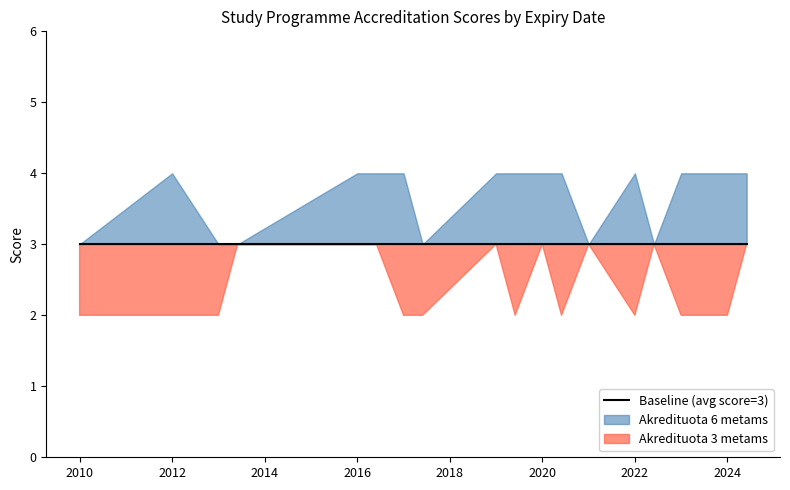

Rank the categories by Baseline value from lowest to highest.

2010-01-01, 2012-01-01, 2013-01-01, 2013-06-01, 2016-01-01, 2016-06-01, 2017-01-01, 2017-06-01, 2019-01-01, 2019-06-01, 2020-01-01, 2020-06-01, 2021-01-01, 2022-01-01, 2022-06-01, 2023-01-01, 2024-01-01, 2024-06-01